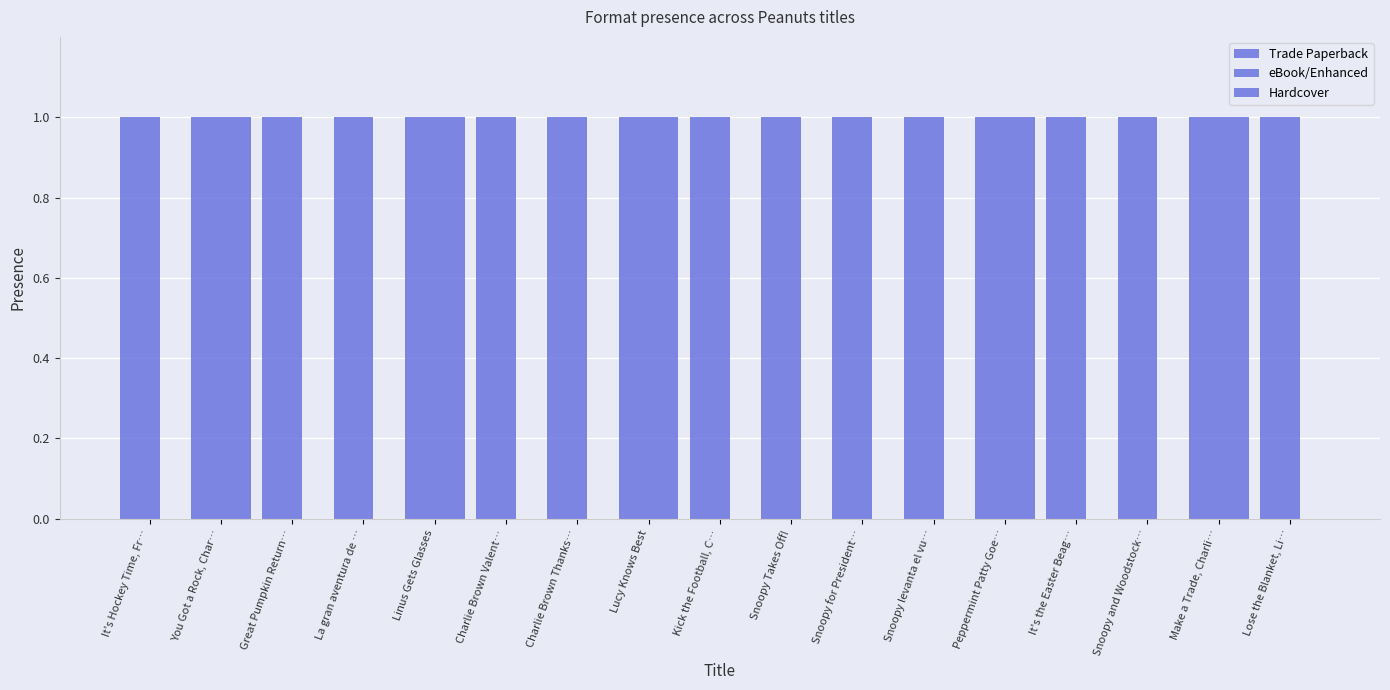

Is it true that eBook/Enhanced equals 1 at Snoopy for President…?

True